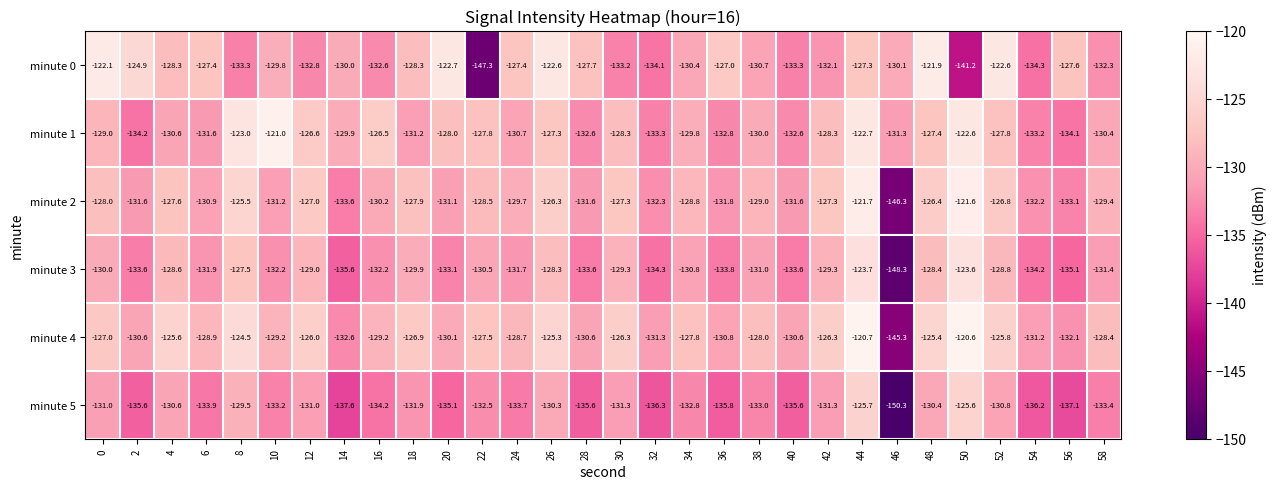

Is the value of minute 0 at 28 greater than the value of minute 4 at 14?

Yes